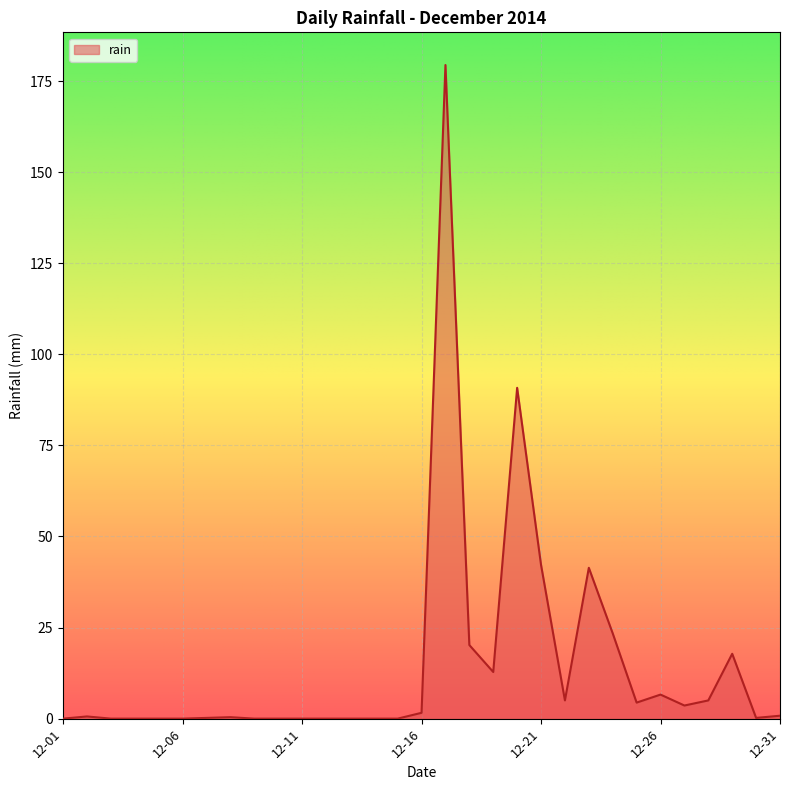

What is the difference between the maximum and minimum values?

179.4